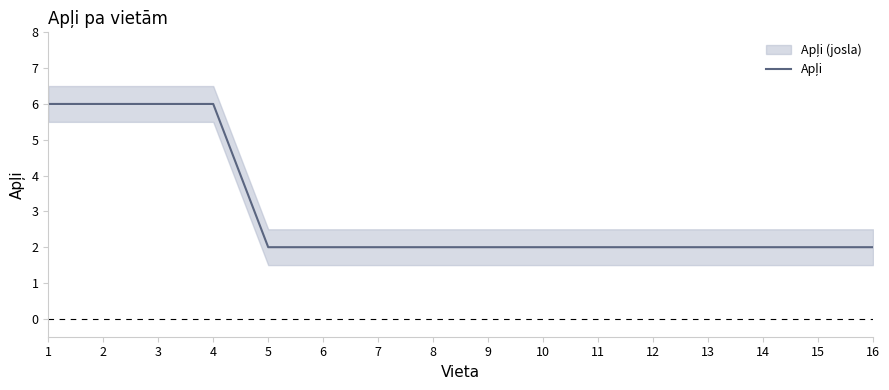

Which has a higher value, 13 or 3?

3